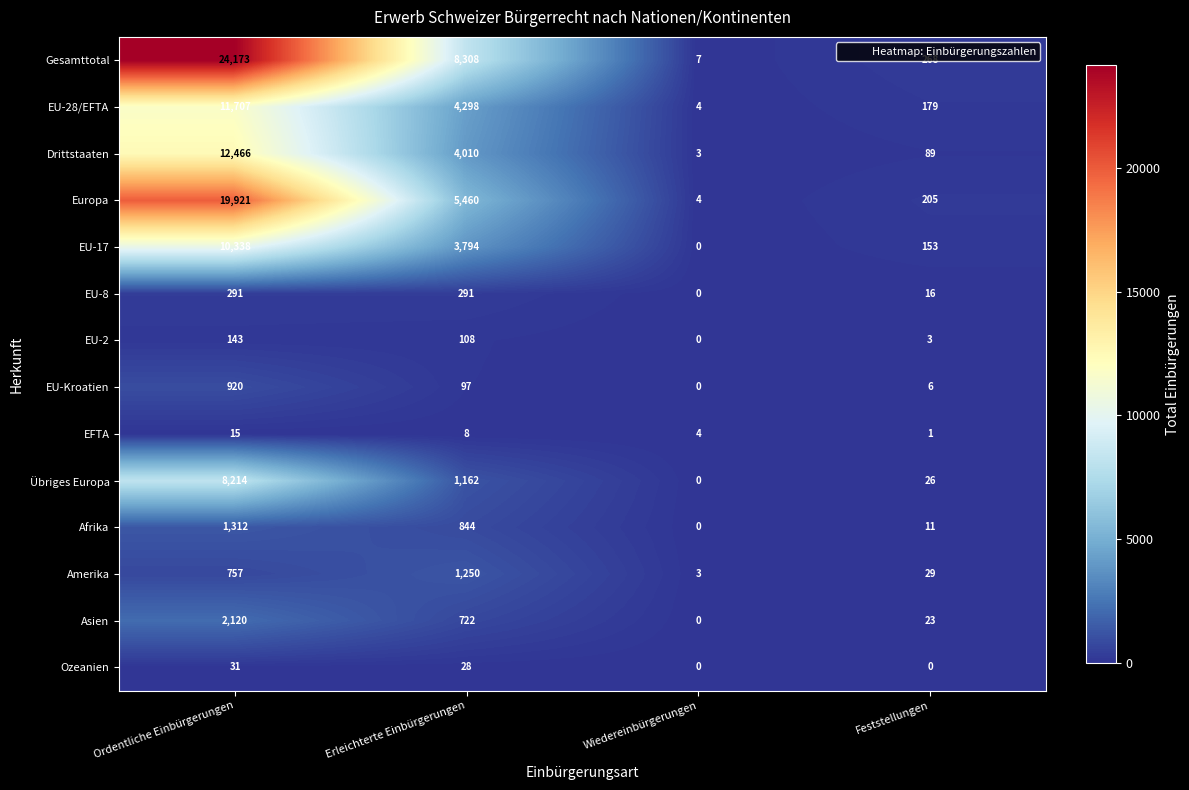

Which label corresponds to the largest value in the chart?

Ordentliche Einbürgerungen